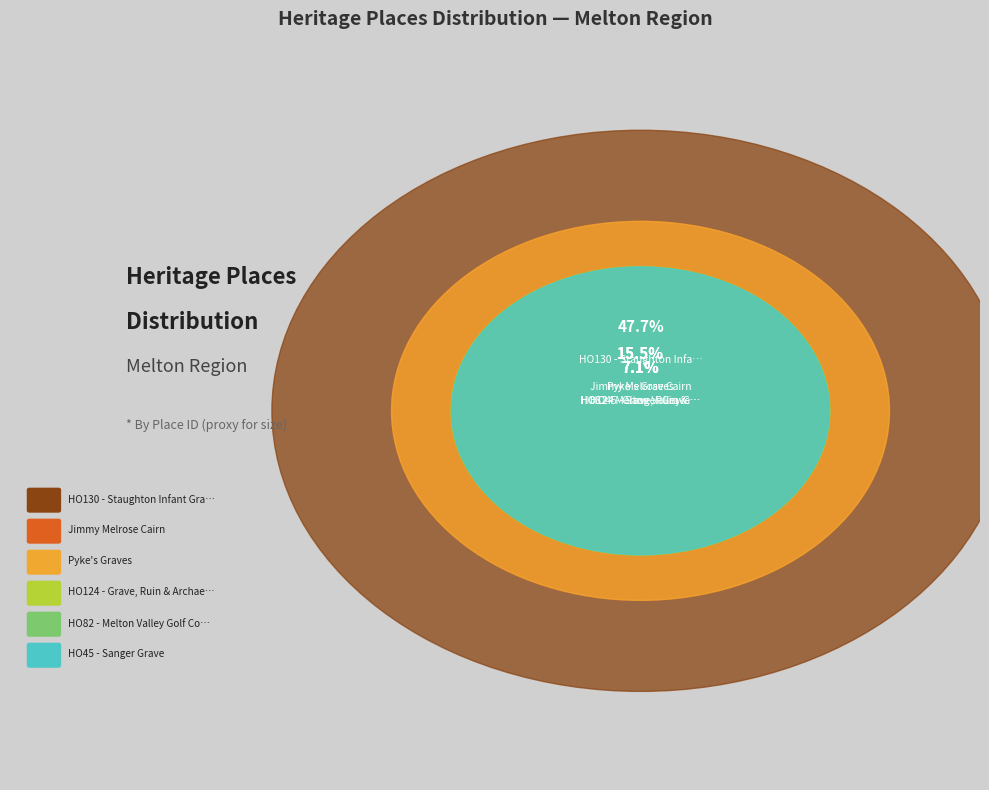

Is HO45 - Sanger Grave the majority of the pie?

No